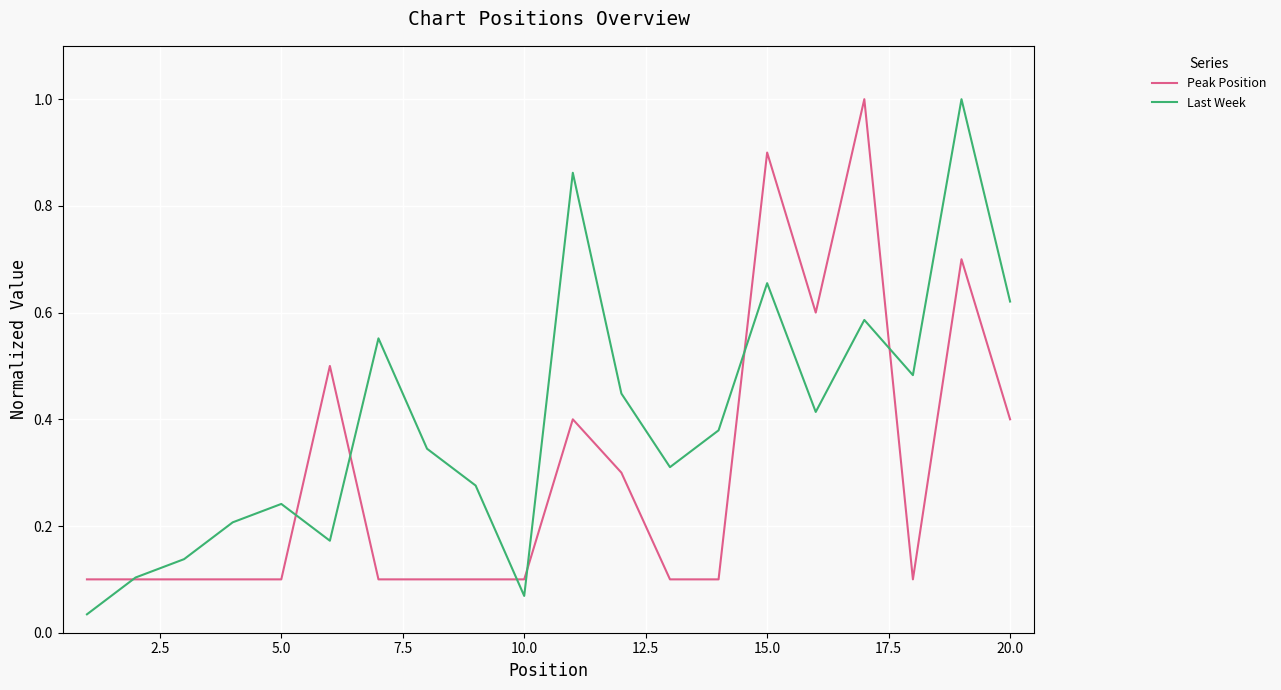

Which series has the largest total across all categories?

Last Week